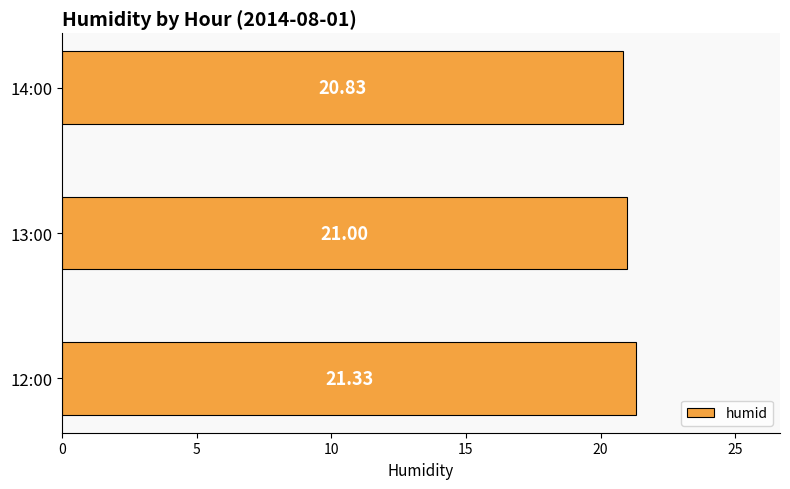

How many distinct data groups are displayed?

1